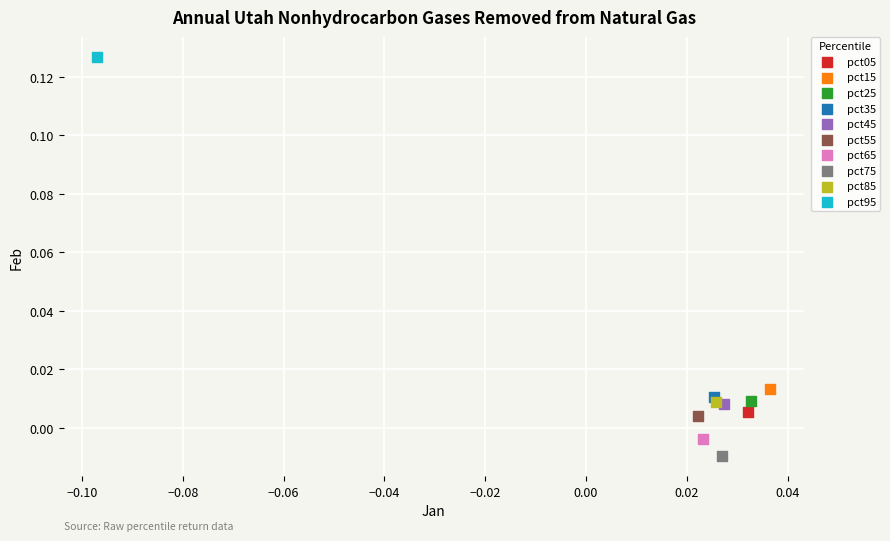

What are all the series names shown in the legend?

pct05, pct15, pct25, pct35, pct45, pct55, pct65, pct75, pct85, pct95